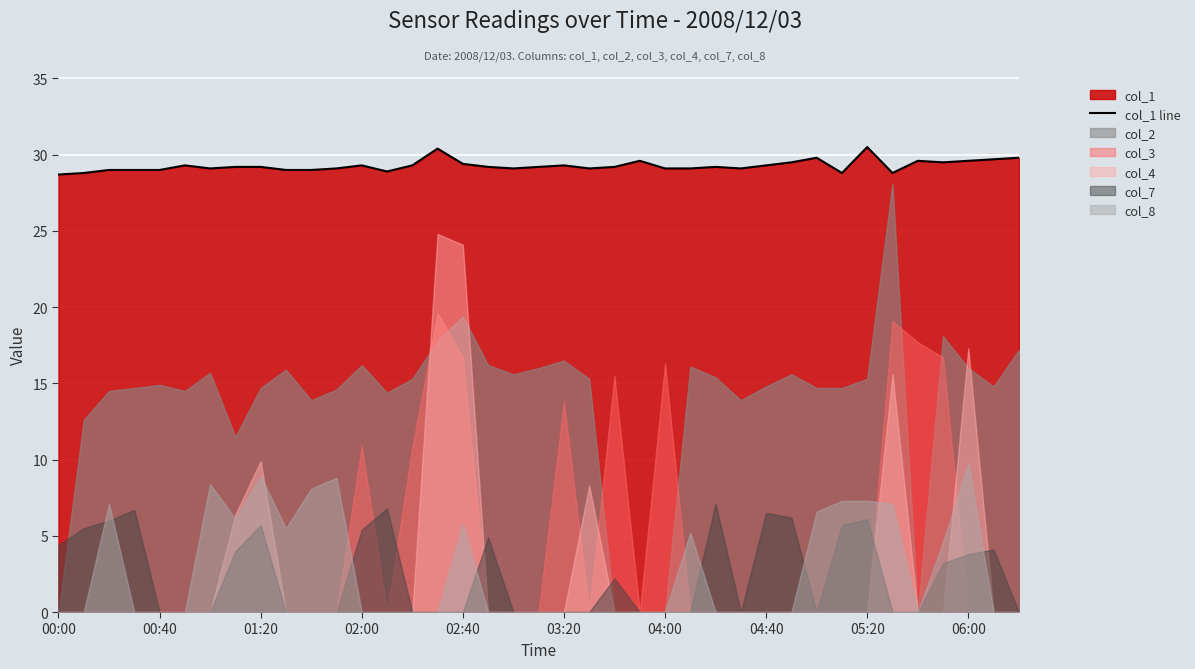

What is the value of the 34th point from the left?

28.8